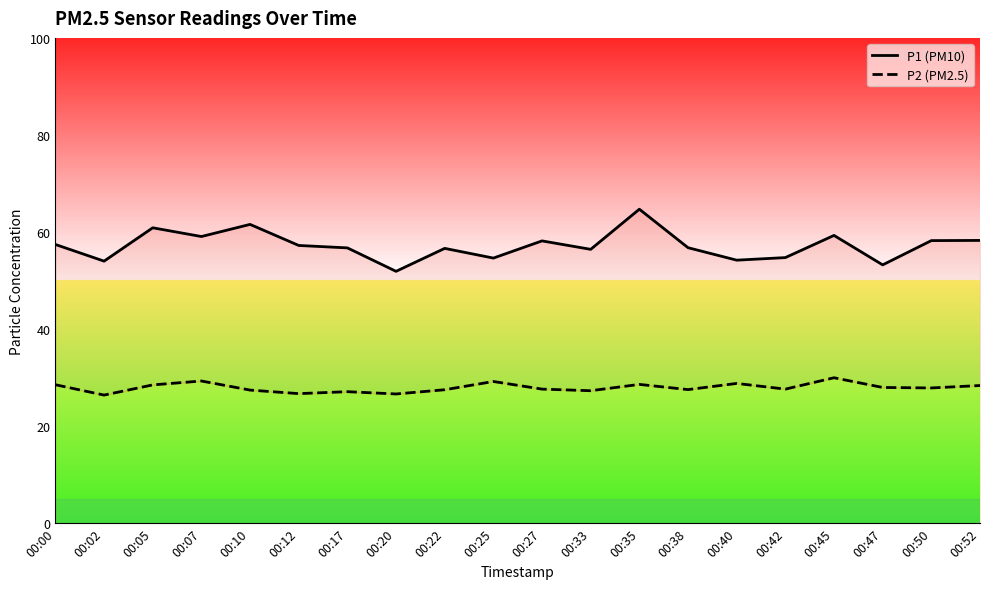

Where is the first local maximum for P1 (PM10)?

00:05